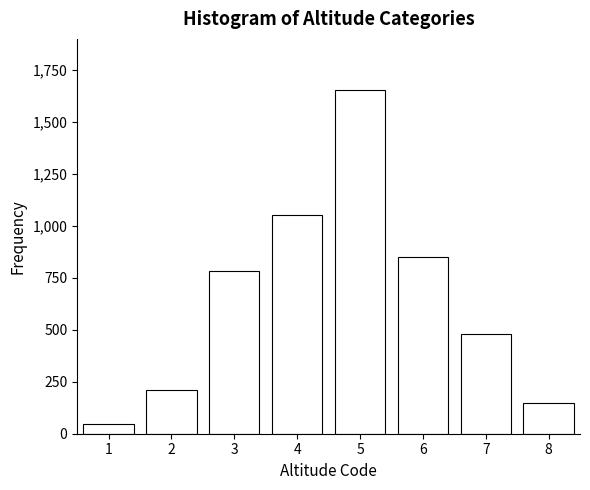

Reading left to right, extract all data points from this chart.

1=45	2=210	3=780	4=1050	5=1650	6=850	7=480	8=150